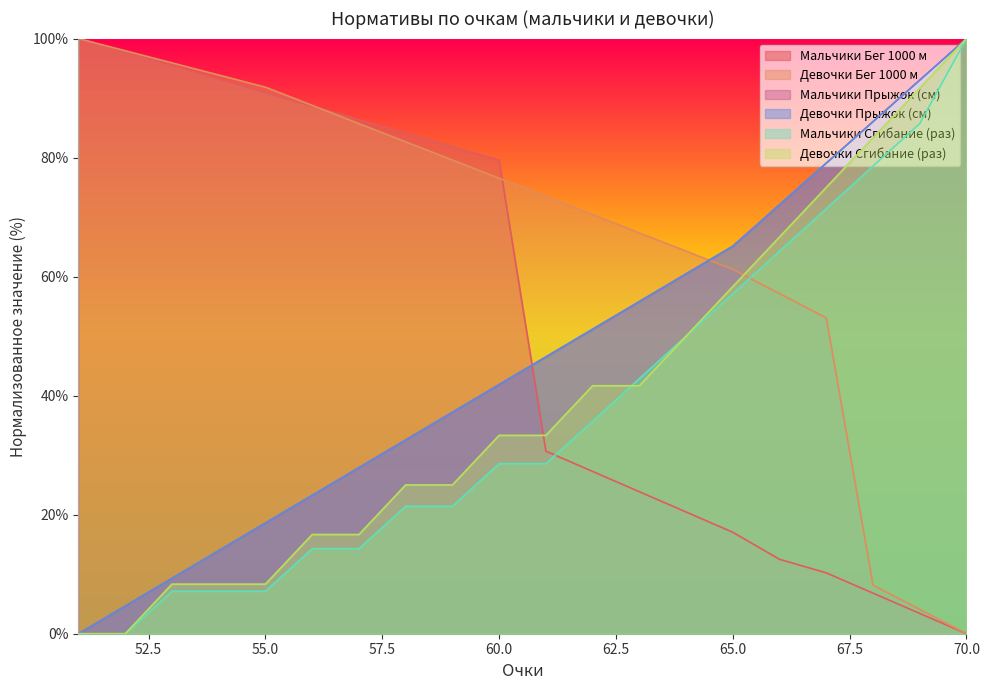

True or false: Мальчики Сгибание (раз) has a value of 71.4 at 67.

True